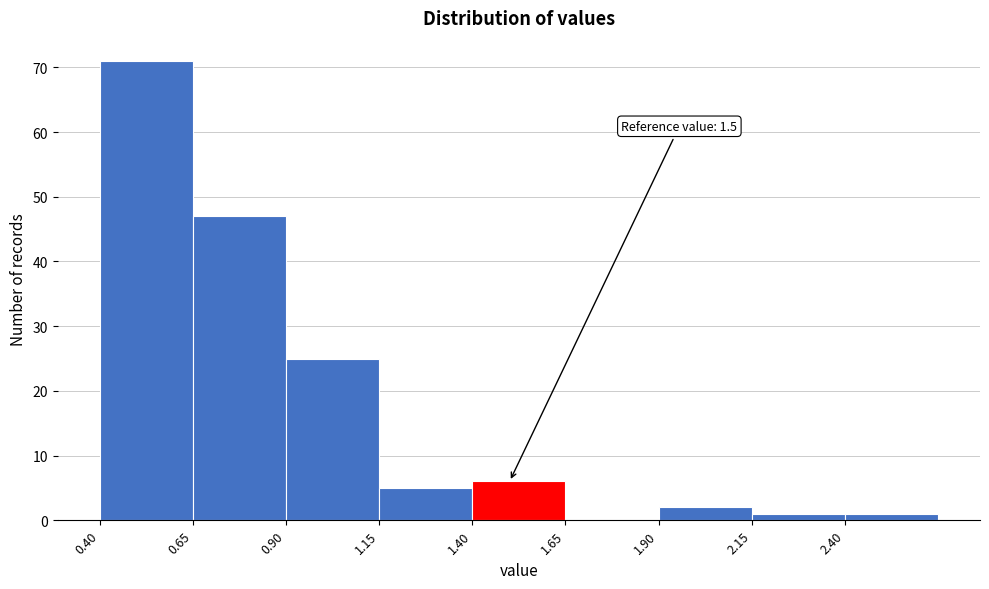

Which range on the x-axis has the tallest bar?

0.40 to 0.65